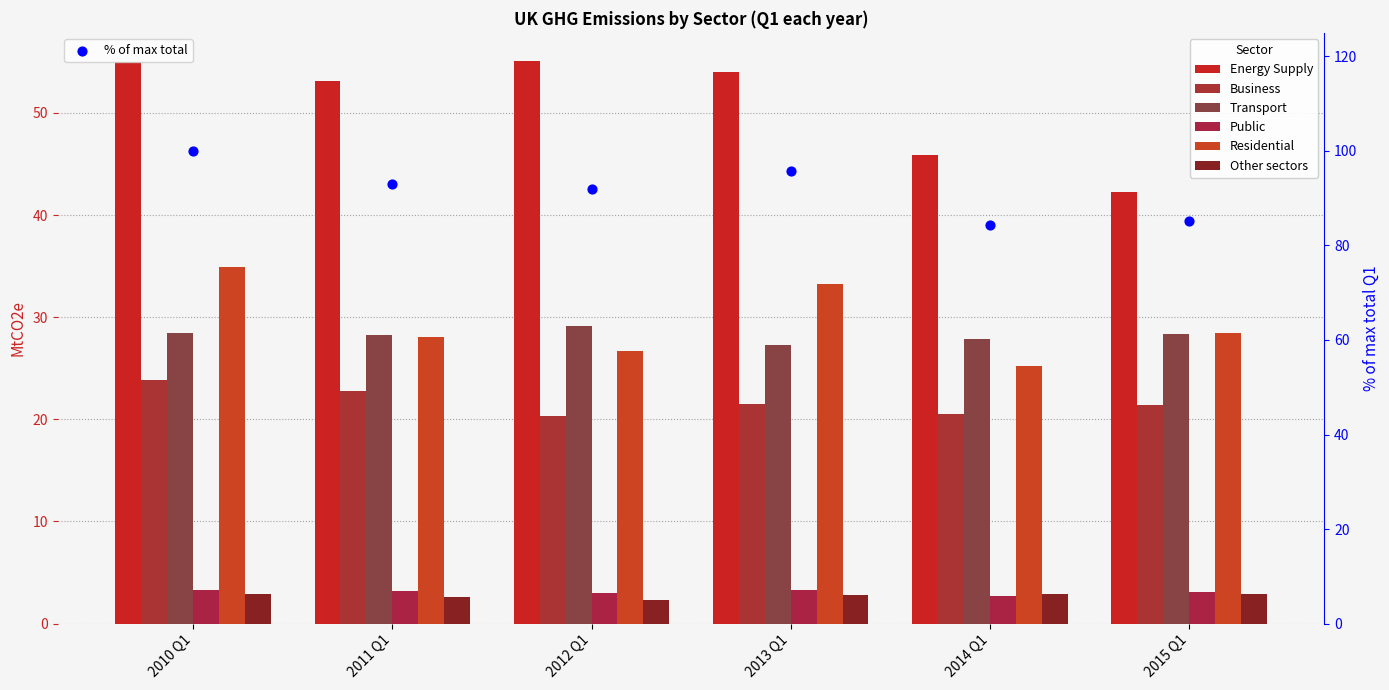

Which series reaches the maximum Y coordinate?

Energy Supply